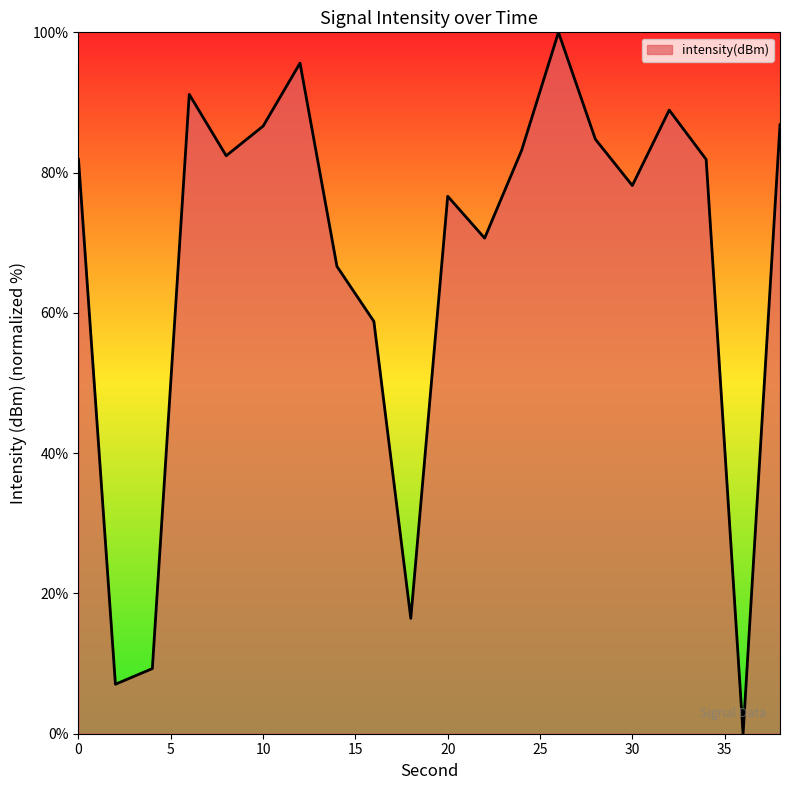

What is the difference between the maximum and minimum values?

100.0